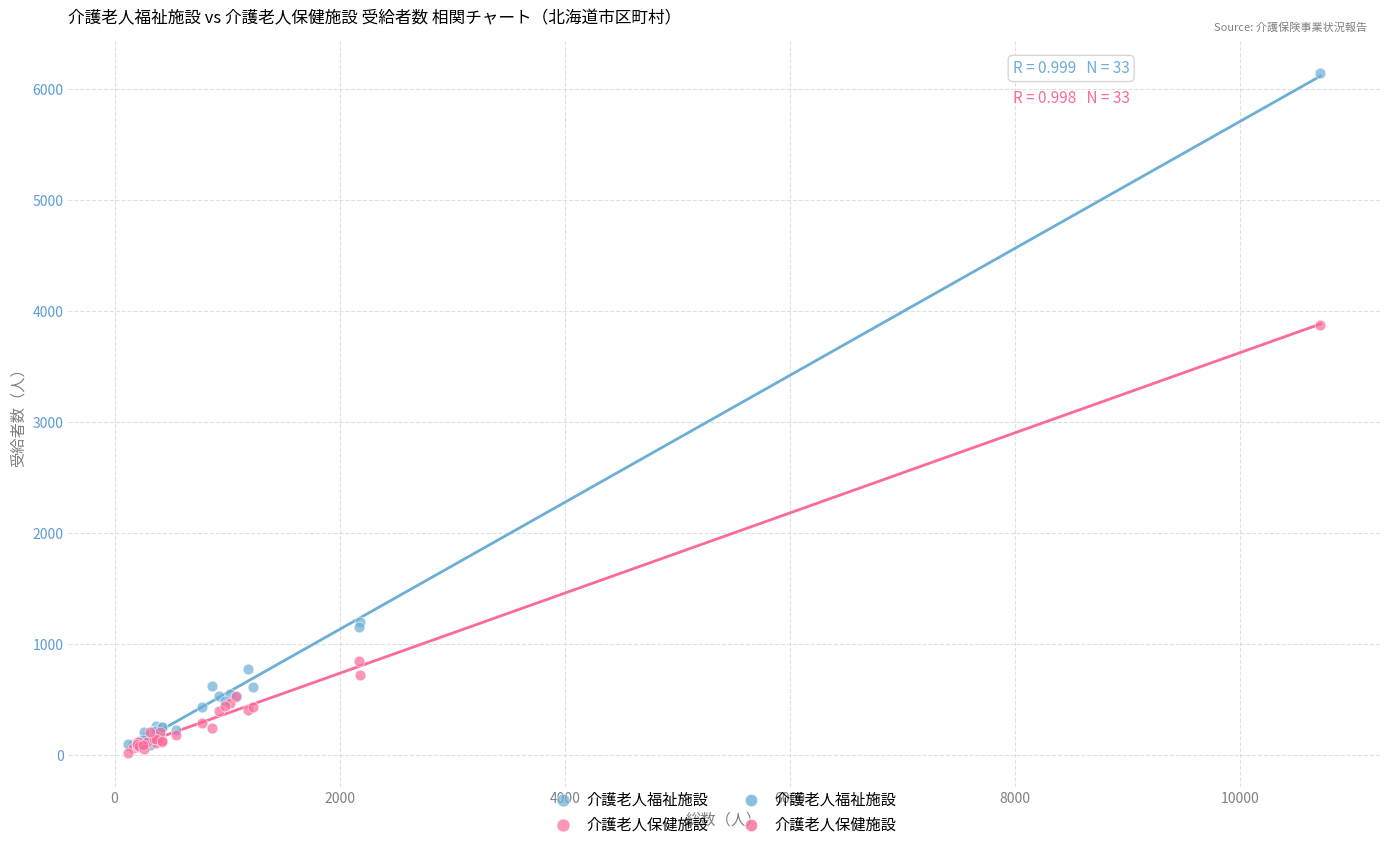

Which series has the widest spread of Y values?

介護老人福祉施設